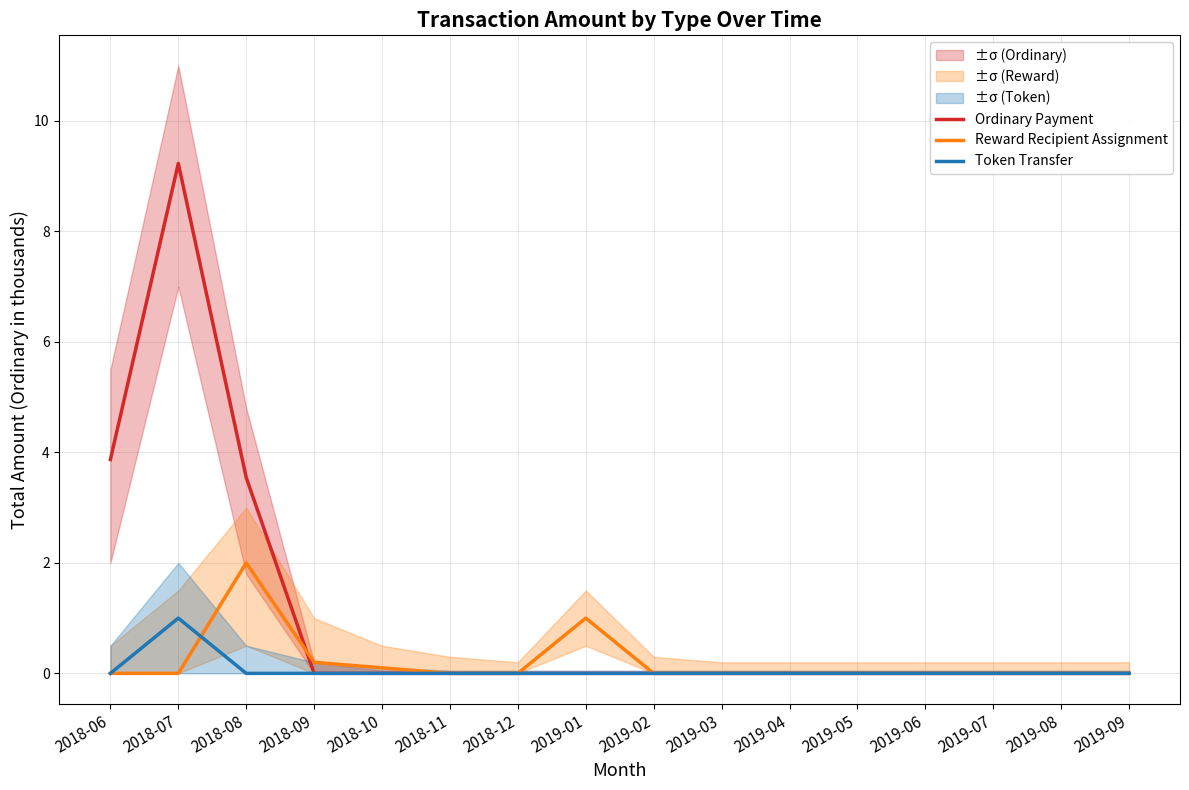

Which series changed the most between 2018-06 and 2018-09?

Ordinary Payment